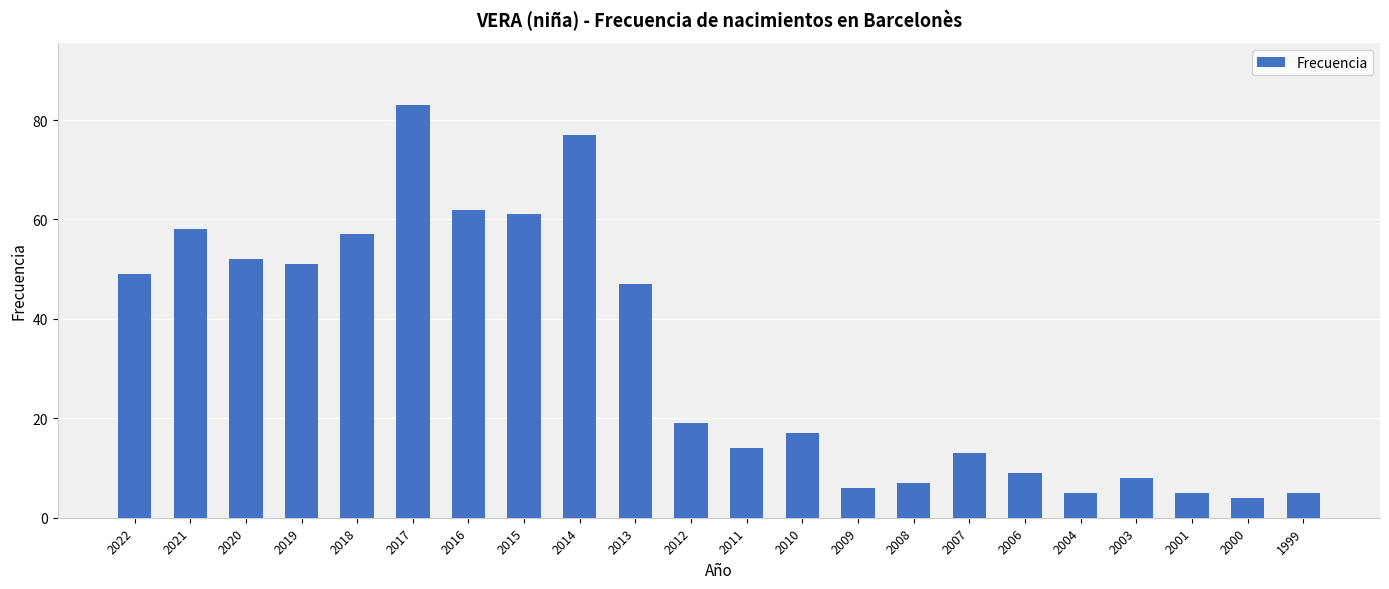

Which category has the highest value across all series?

2017